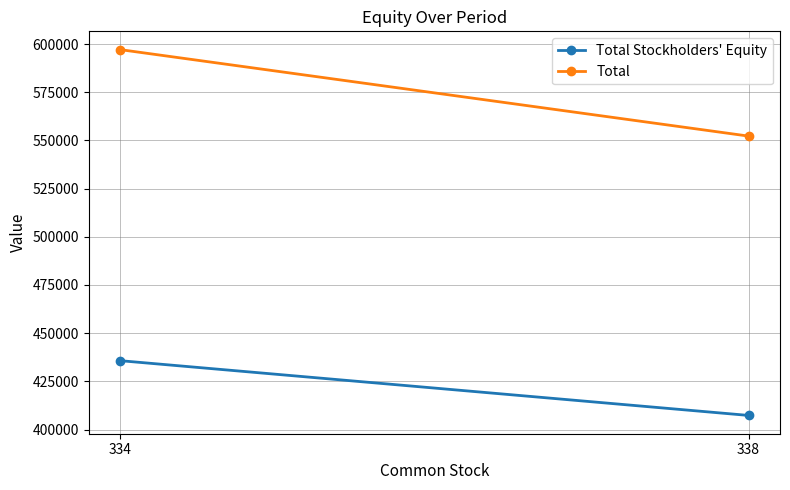

What is the value of the Total point at the 2nd from the left?

552226